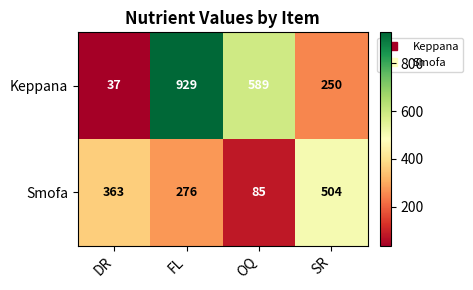

Reading left to right, list all the values displayed in this chart.

Keppana: 37	929	589	250
Smofa: 363	276	85	504